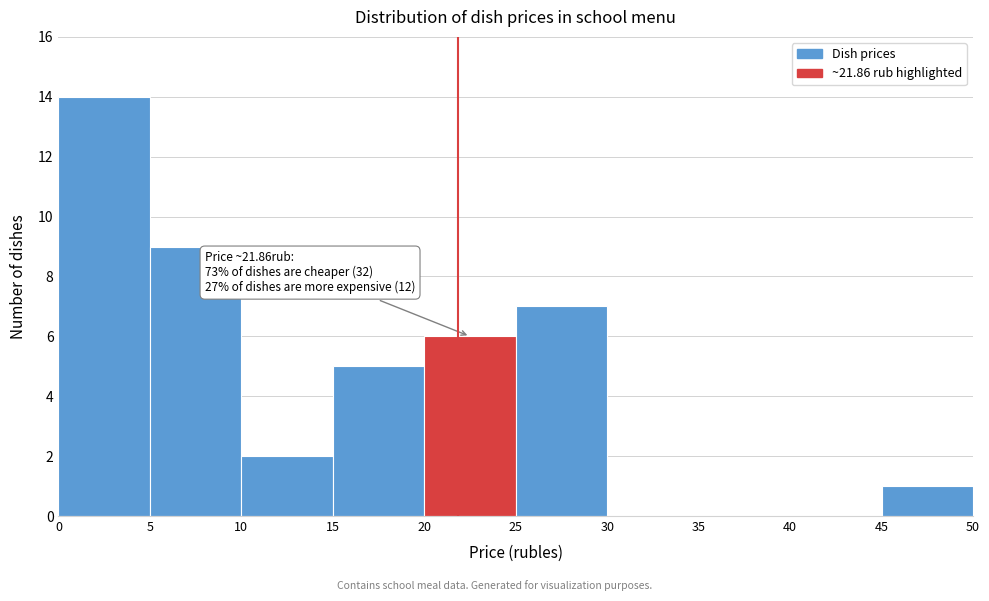

Over which range of the x-axis is the bar tallest?

0 to 5